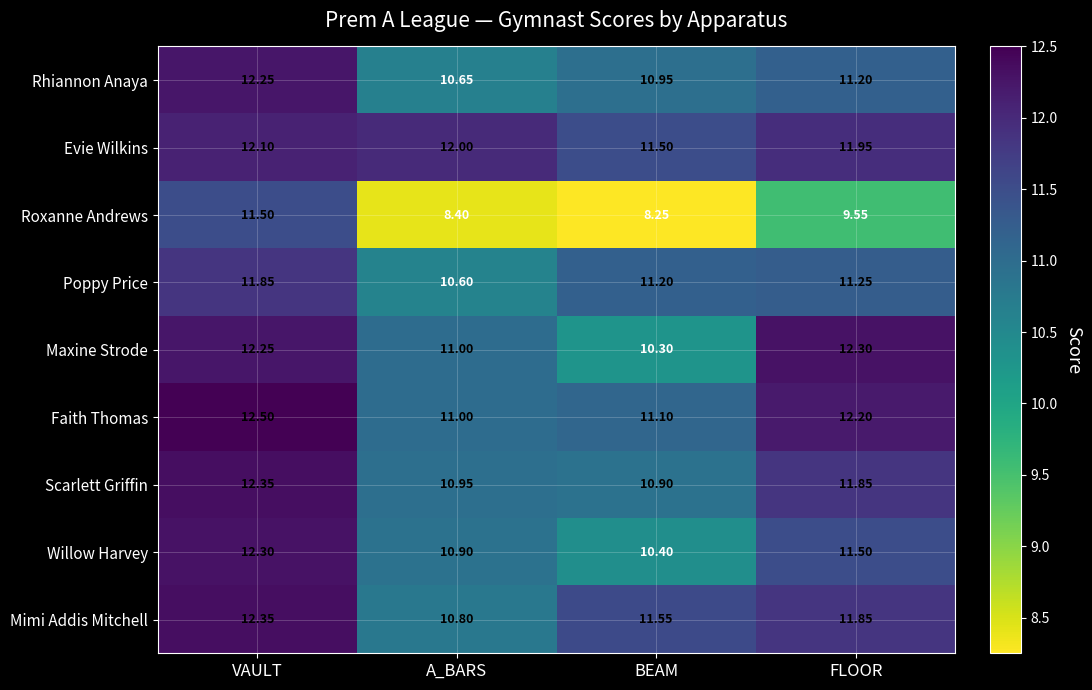

At which category is the sum across all series the highest?

VAULT